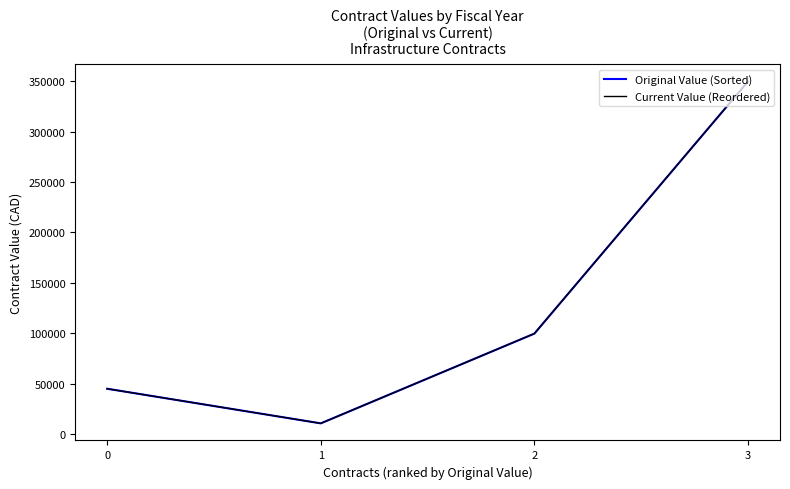

Which series has the largest total across all categories?

Original Value (Sorted)